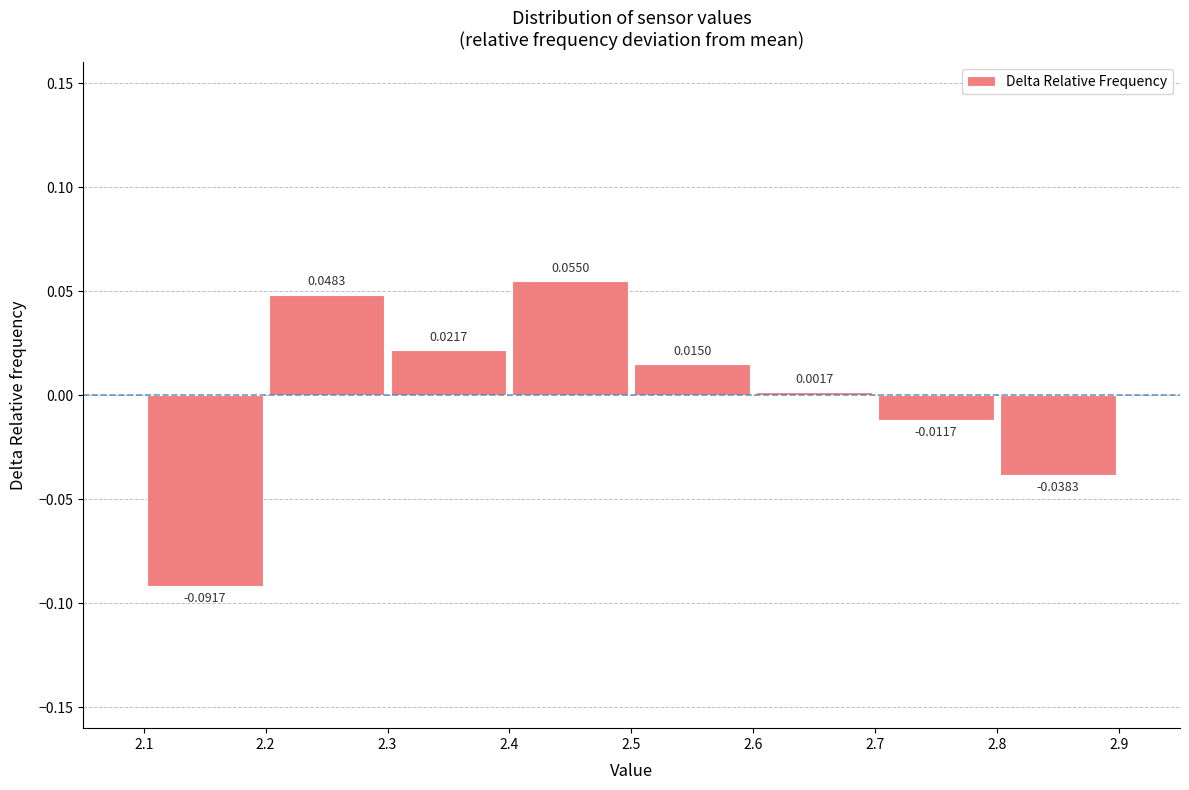

Reading left to right, transcribe this chart: for each bar, give the range it covers on the x-axis and its height.

2.1 to 2.2: -0.0917
2.2 to 2.3: 0.0483
2.3 to 2.4: 0.0217
2.4 to 2.5: 0.0550
2.5 to 2.6: 0.0150
2.6 to 2.7: 0.0017
2.7 to 2.8: -0.0117
2.8 to 2.9: -0.0383